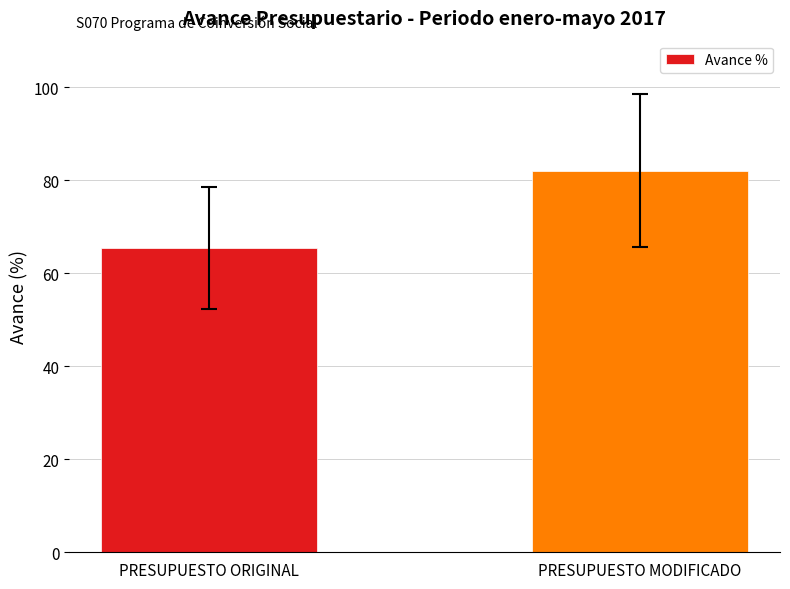

What is the ratio of the value at PRESUPUESTO MODIFICADO to the value at PRESUPUESTO ORIGINAL?

1.3